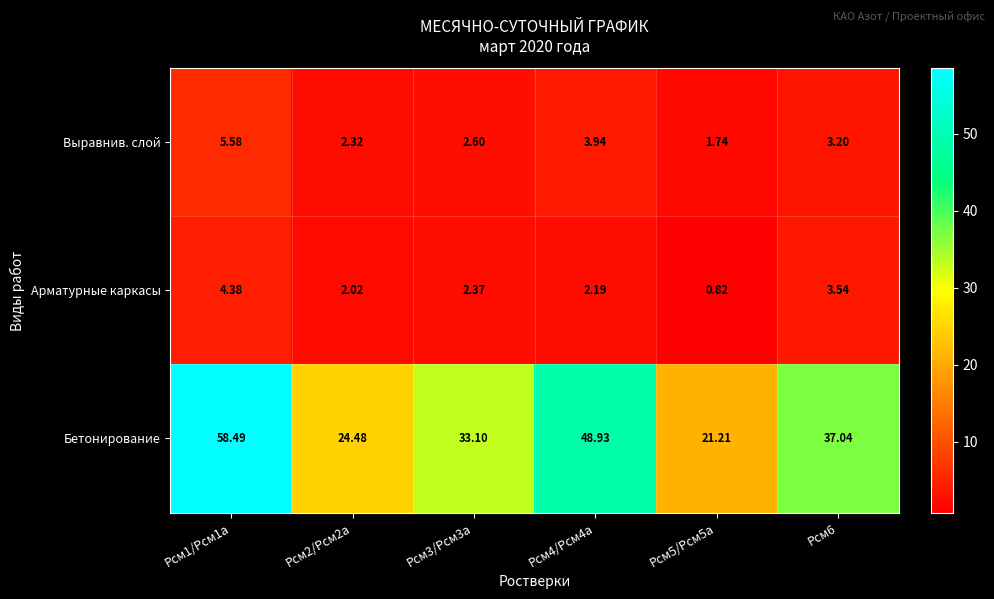

Which series changed the most between Рсм1/Рсм1а and Рсм4/Рсм4а?

Бетонирование